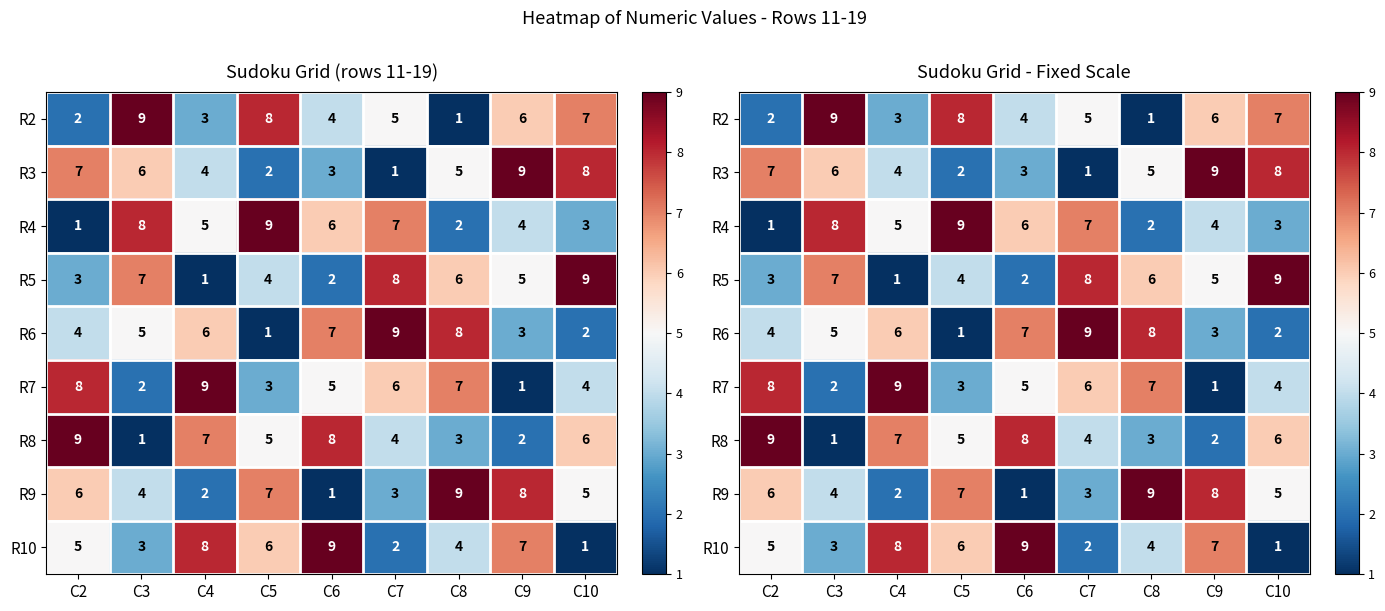

What is the total value across all series at C5?

45